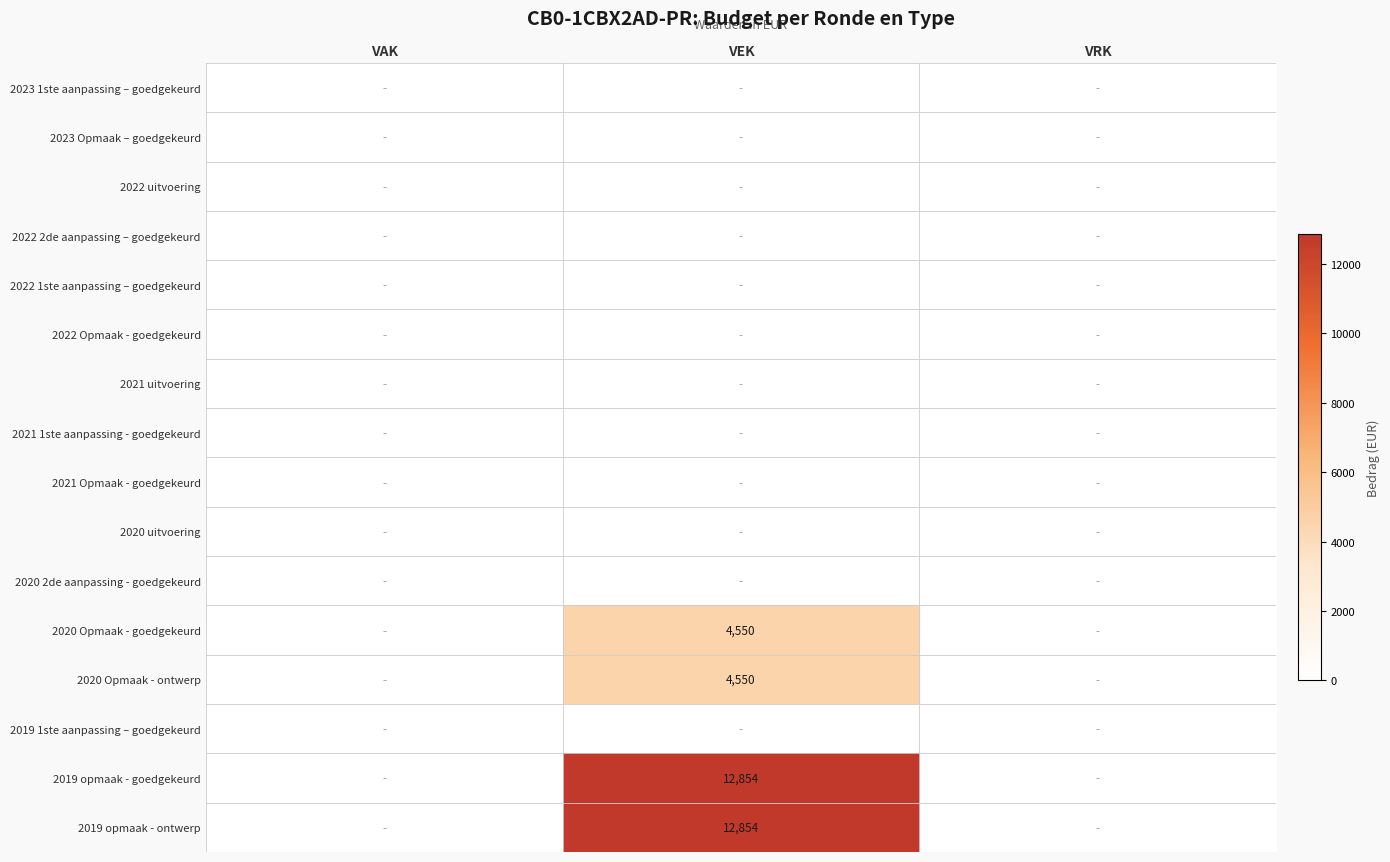

At how many categories does at least one series exceed 2880?

1